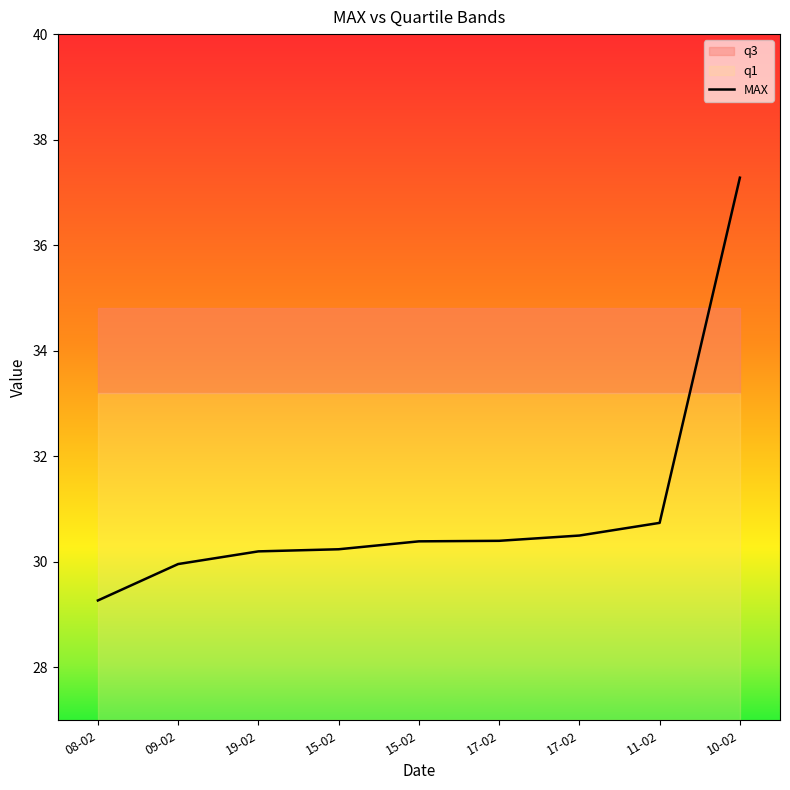

How many lines are shown in the chart?

1